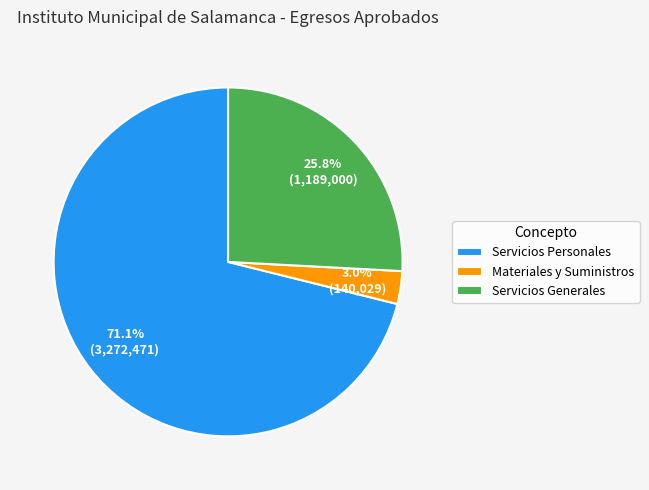

To the nearest percent, what is the combined percentage of Materiales y Suministros and Servicios Personales?

74%